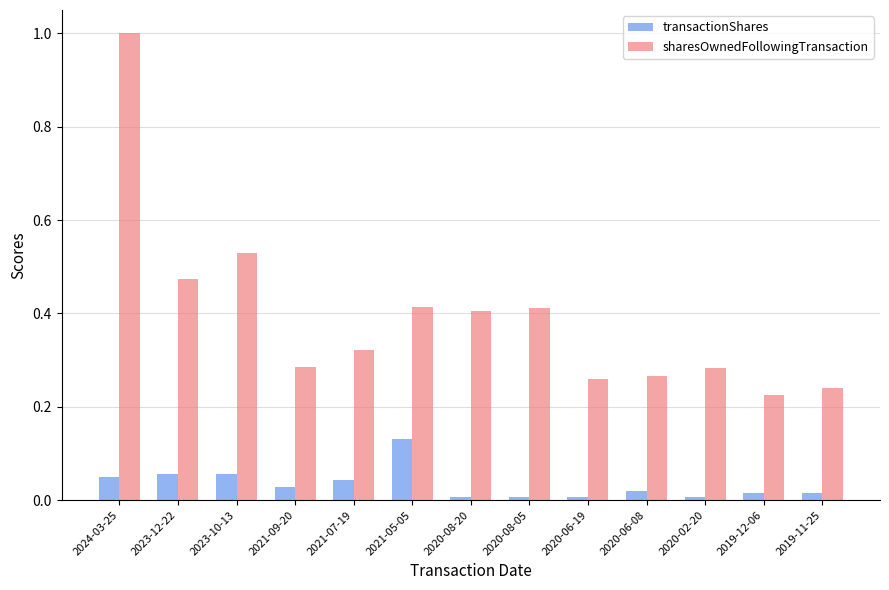

What is the difference between the maximum and minimum values in the sharesOwnedFollowingTransaction series?

0.8